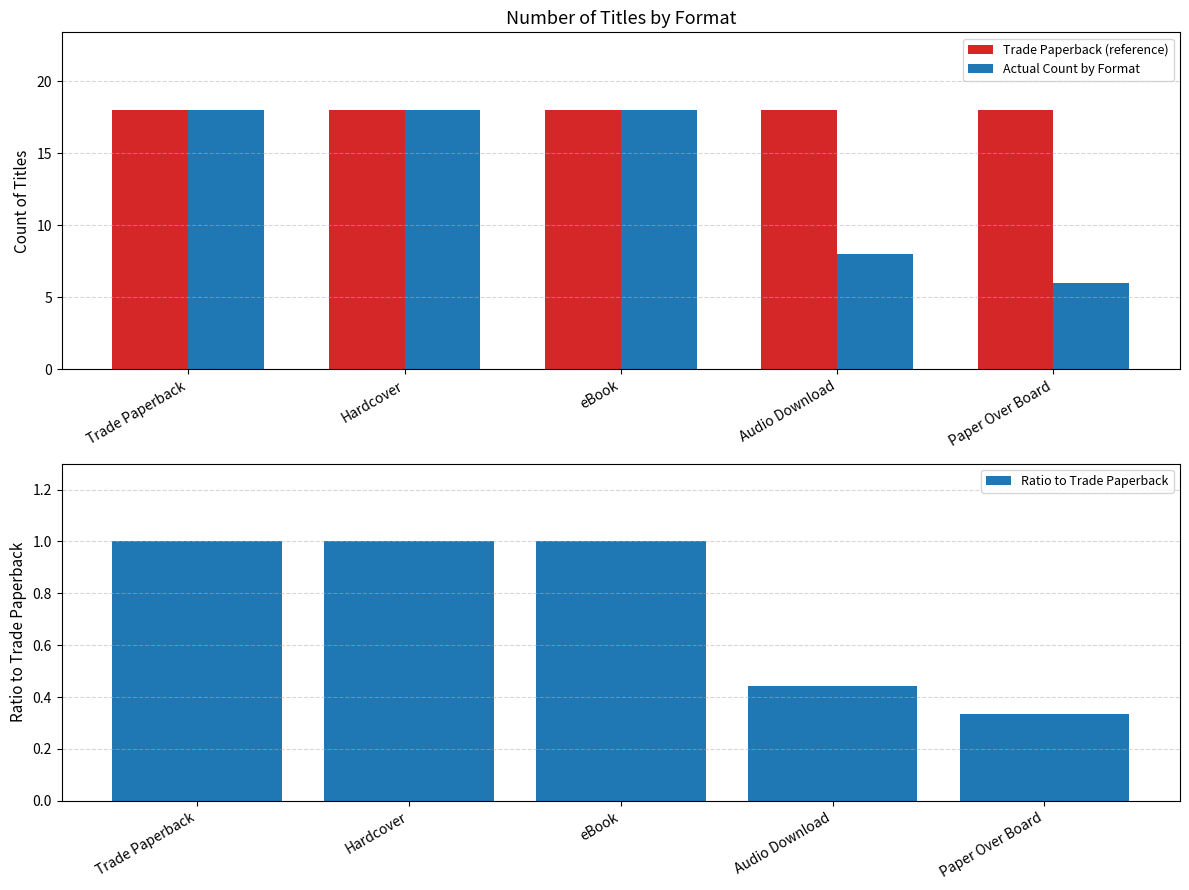

Is it true that Trade Paperback (reference) equals 23.7 at Audio Download?

False